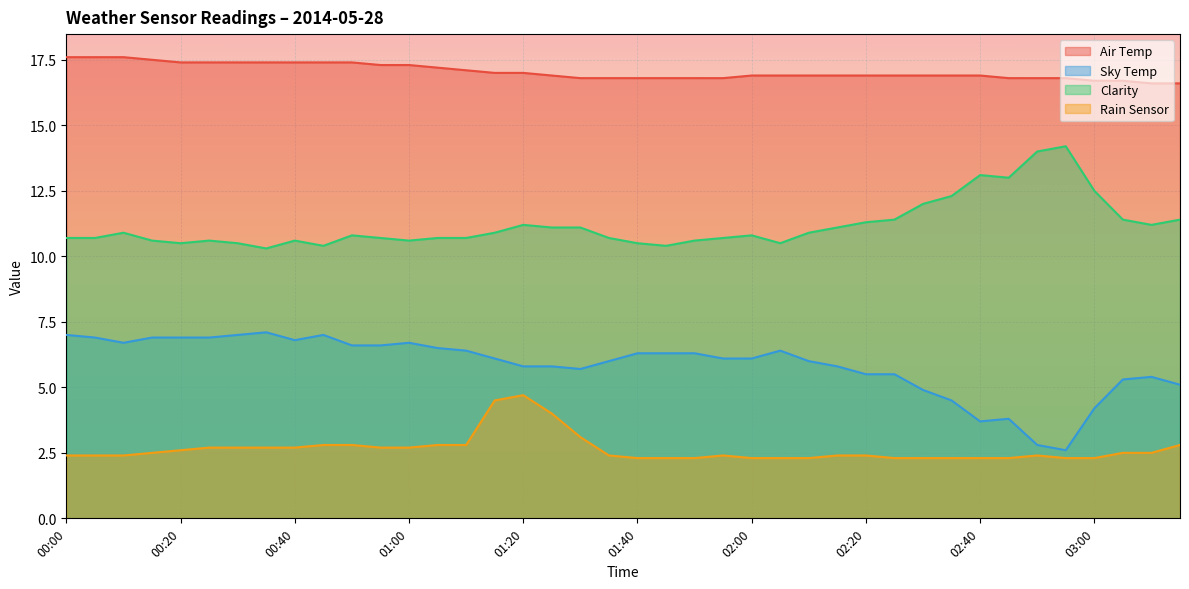

Which category has the lowest value in the Clarity series?

00:35